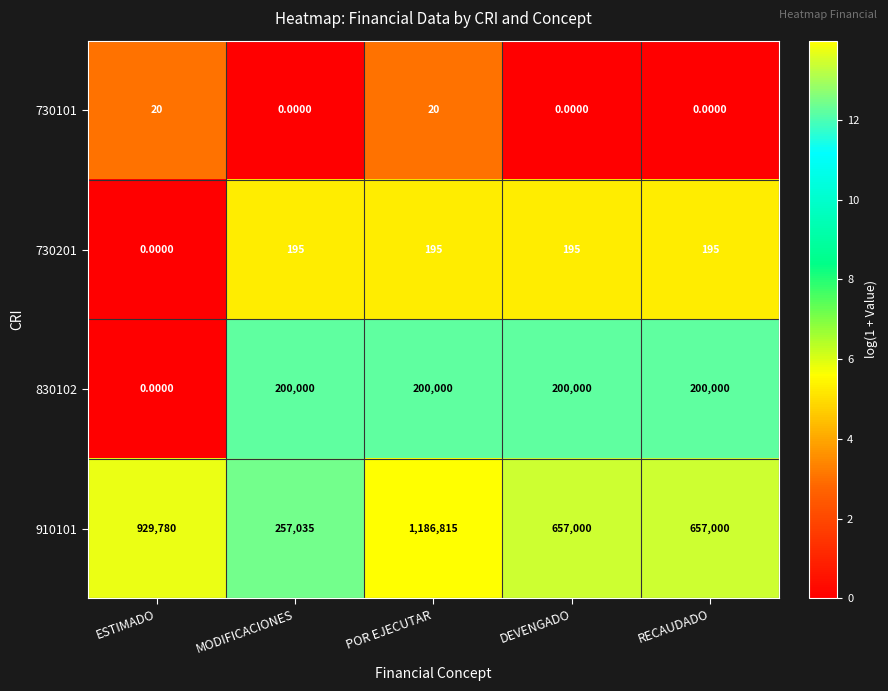

Which series has the widest spread of values?

910101